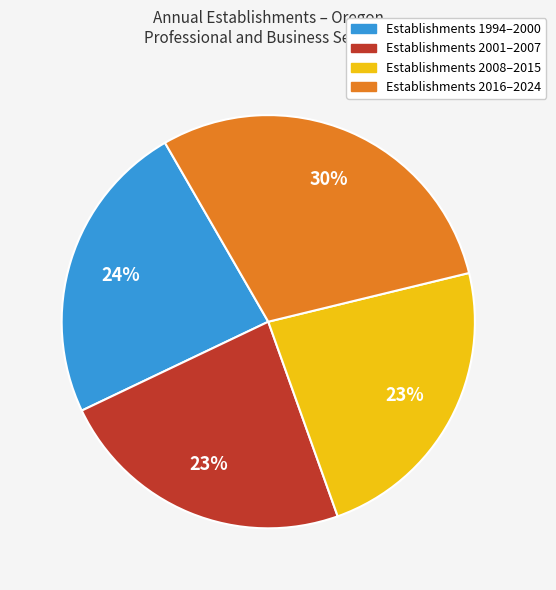

What percentage is the Establishments 2016–2024 slice, to the nearest percent?

30%